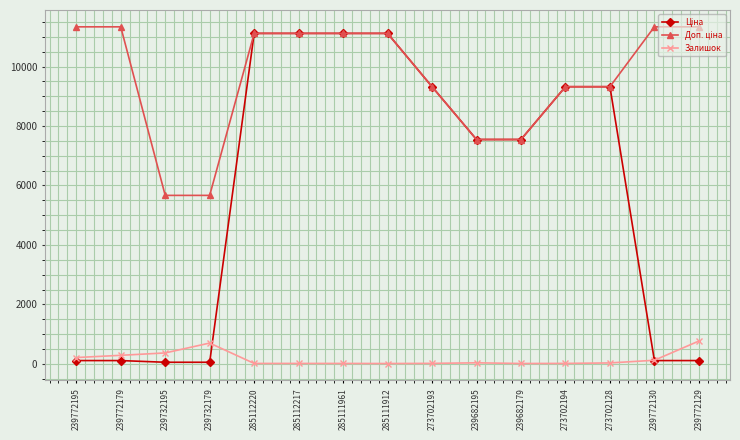

The value of Залишок at 239772129 is 770.0. True or false?

True